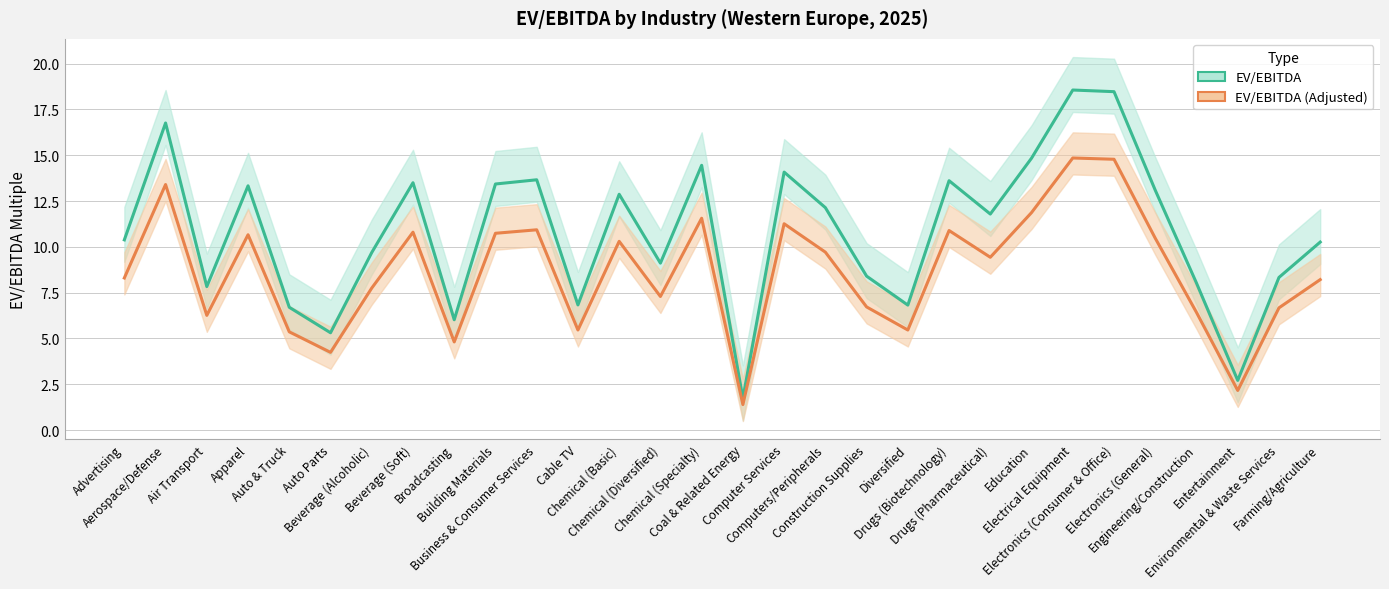

At which category does the chart reach its minimum across all series?

Coal & Related Energy